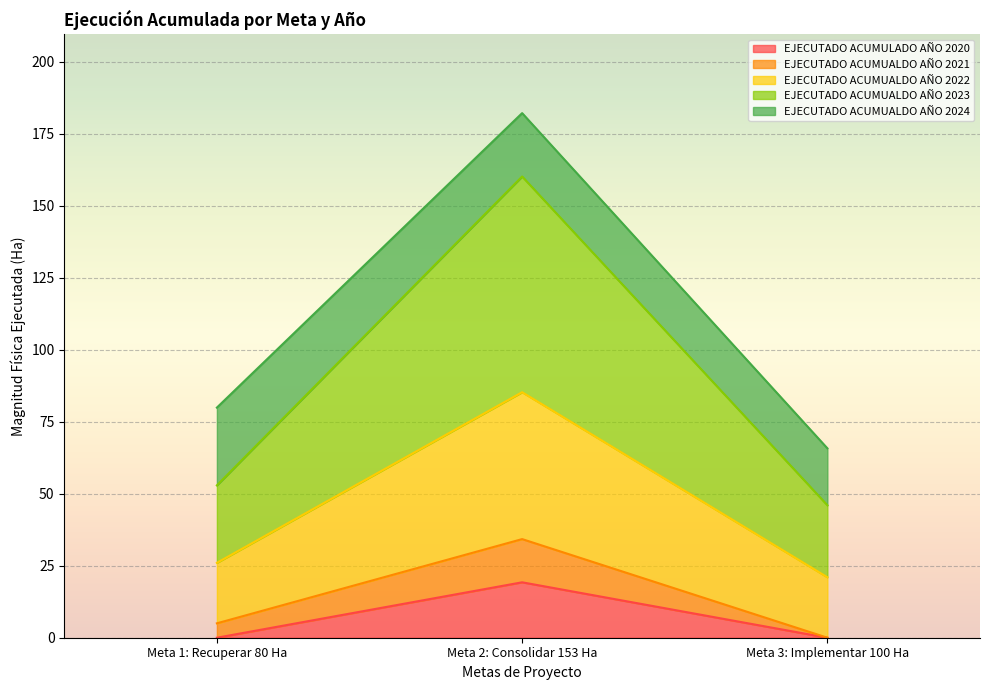

Which category has the highest value in the EJECUTADO ACUMUALDO AÑO 2022 series?

Meta 2: Consolidar 153 Ha